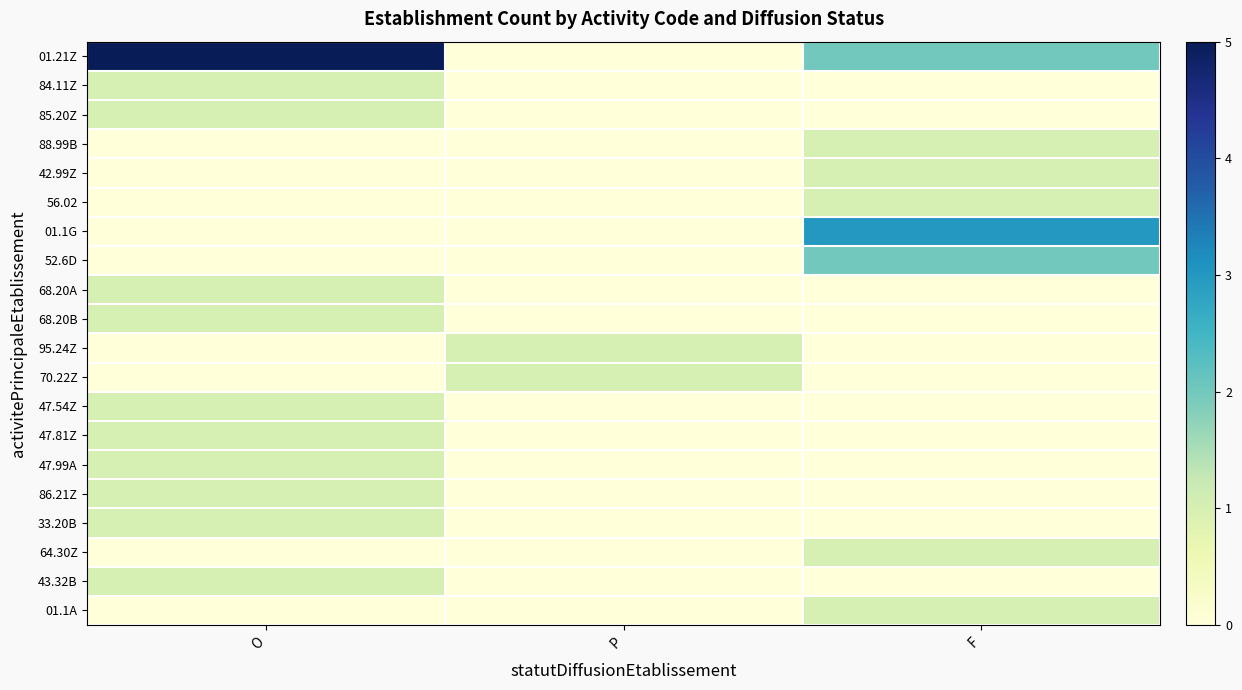

Rank the series by their maximum value, from lowest to highest.

84.11Z, 85.20Z, 88.99B, 42.99Z, 56.02, 68.20A, 68.20B, 95.24Z, 70.22Z, 47.54Z, 47.81Z, 47.99A, 86.21Z, 33.20B, 64.30Z, 43.32B, 01.1A, 52.6D, 01.1G, 01.21Z